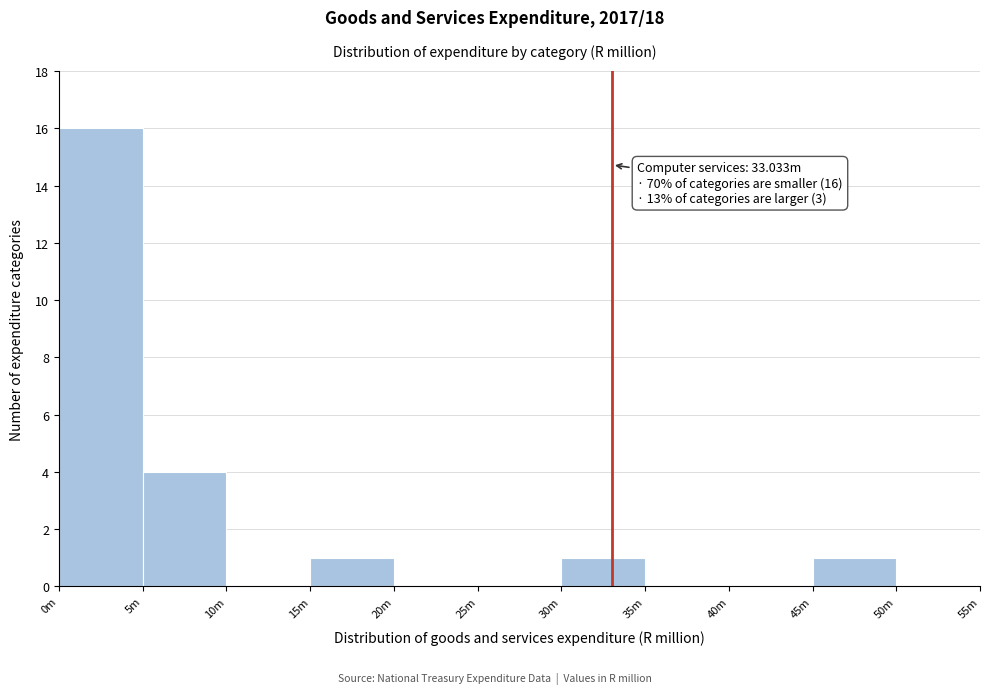

Reading right to left, transcribe all the data shown in this chart.

50m=0	45m=1	40m=0	35m=0	30m=1	25m=0	20m=0	15m=1	10m=0	5m=4	0m=16